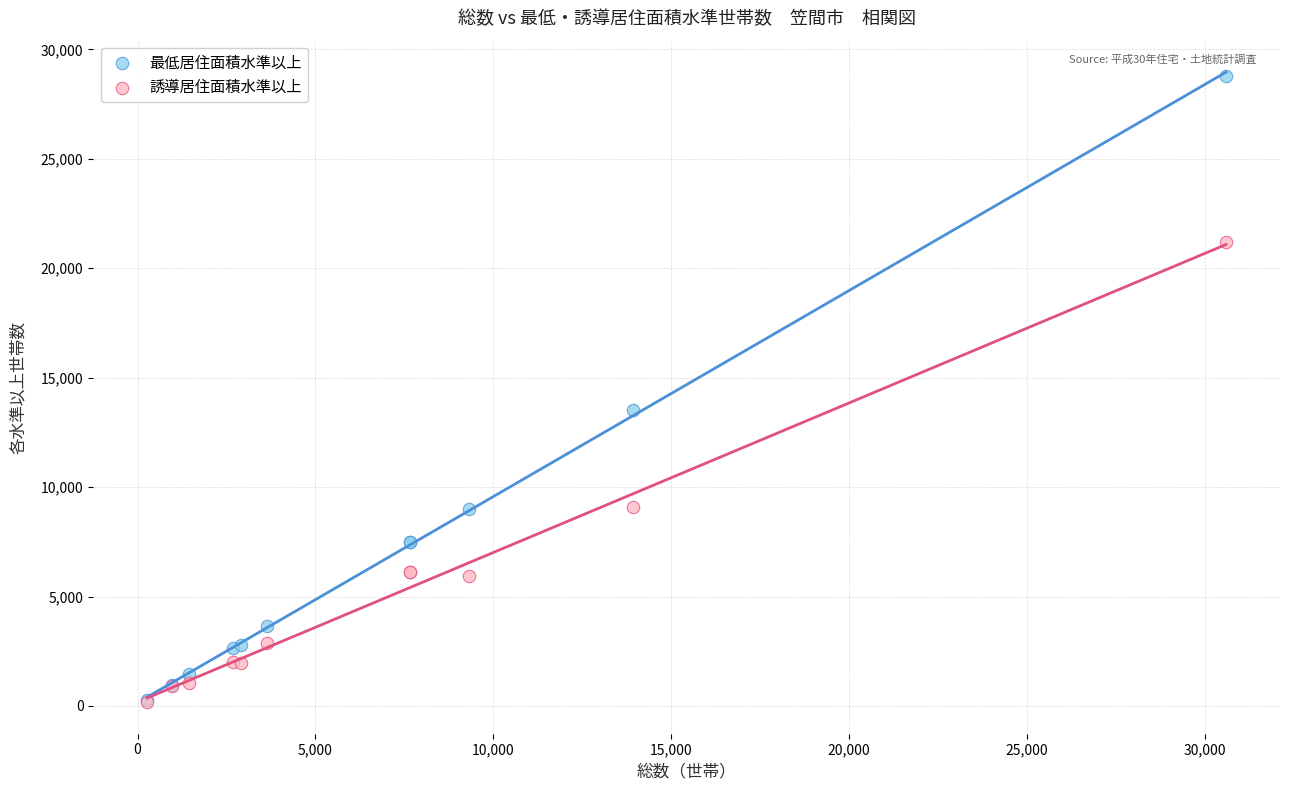

In the 最低居住面積水準以上 series, what Y value is closest to 14510?

13520